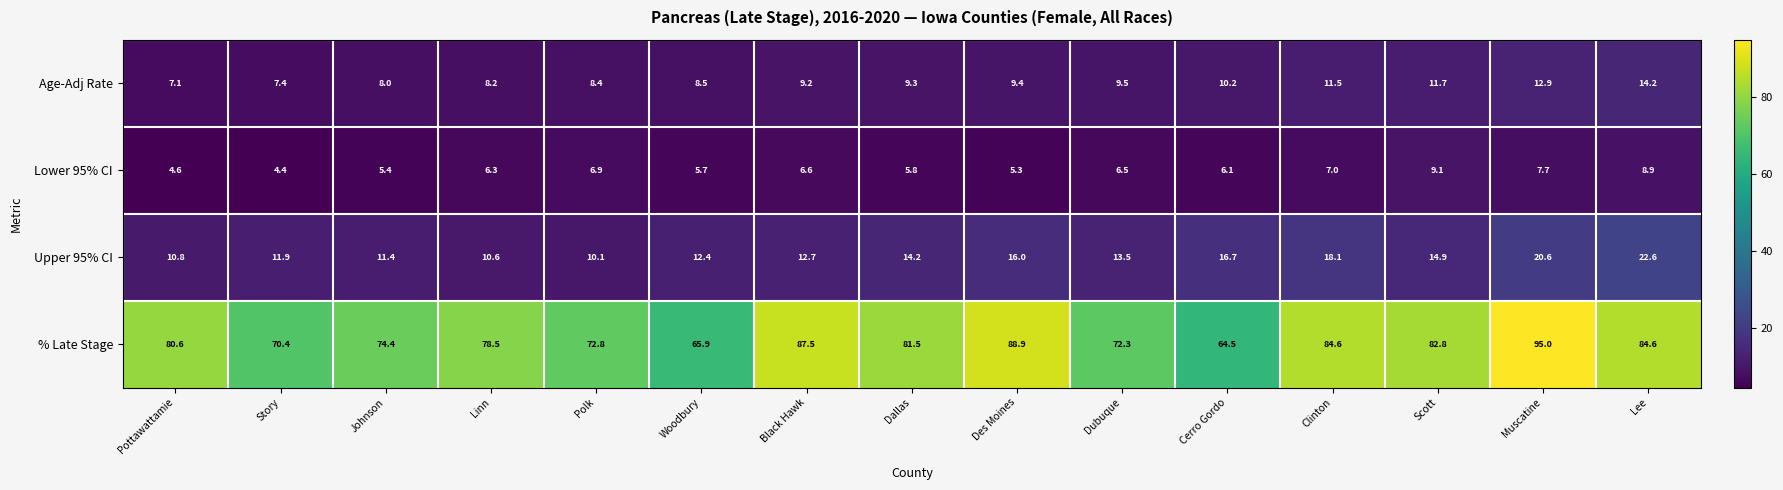

At how many categories does at least one series exceed 35?

15